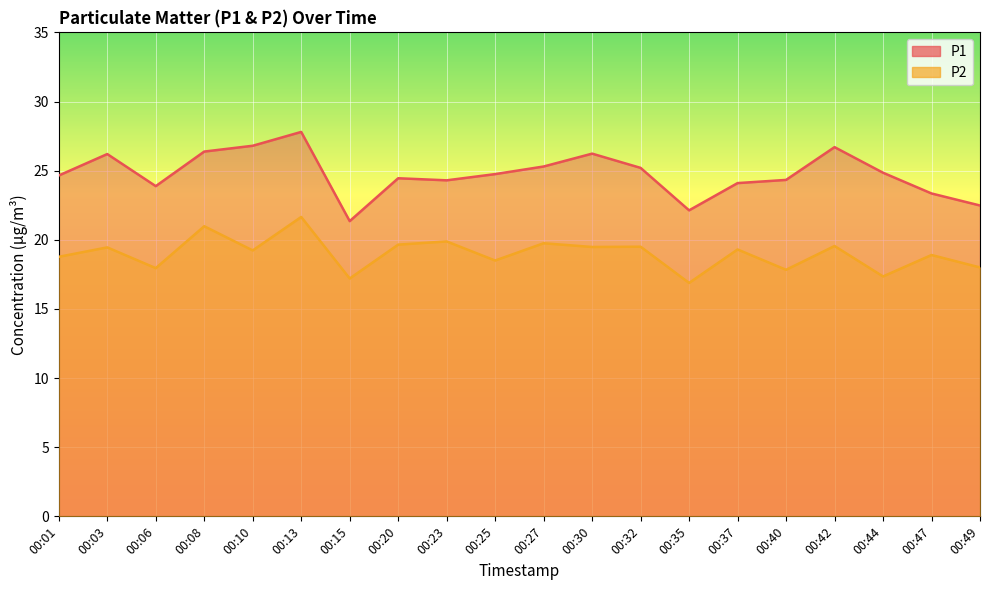

Which series has the widest spread of values?

P1